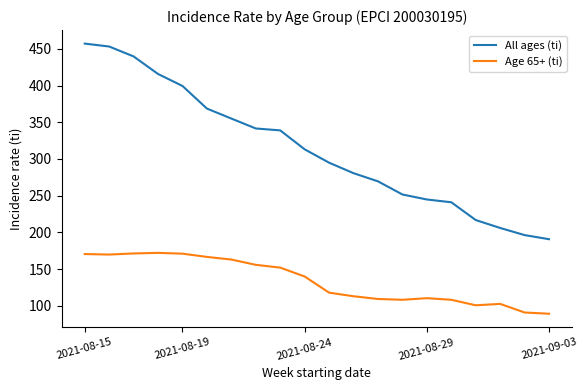

True or false: Age 65+ (ti) and All ages (ti) intersect in this chart.

False